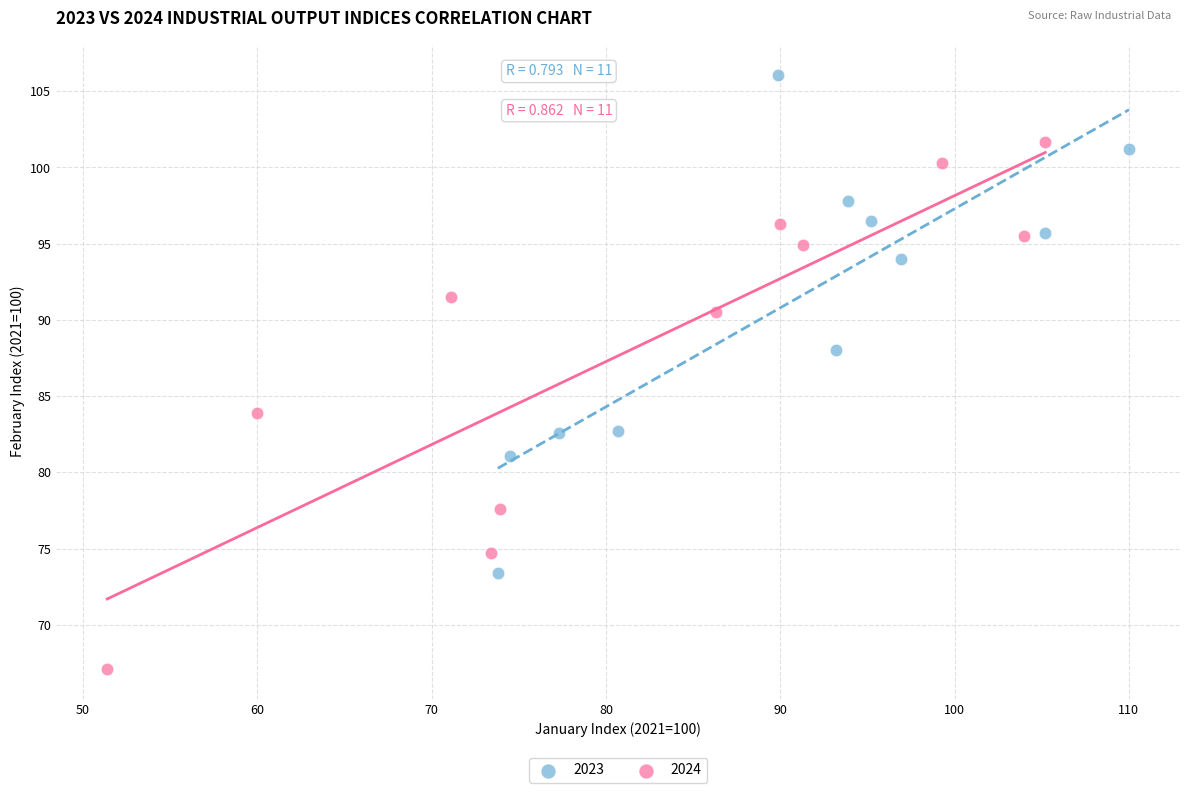

Which series reaches the minimum Y coordinate?

2024